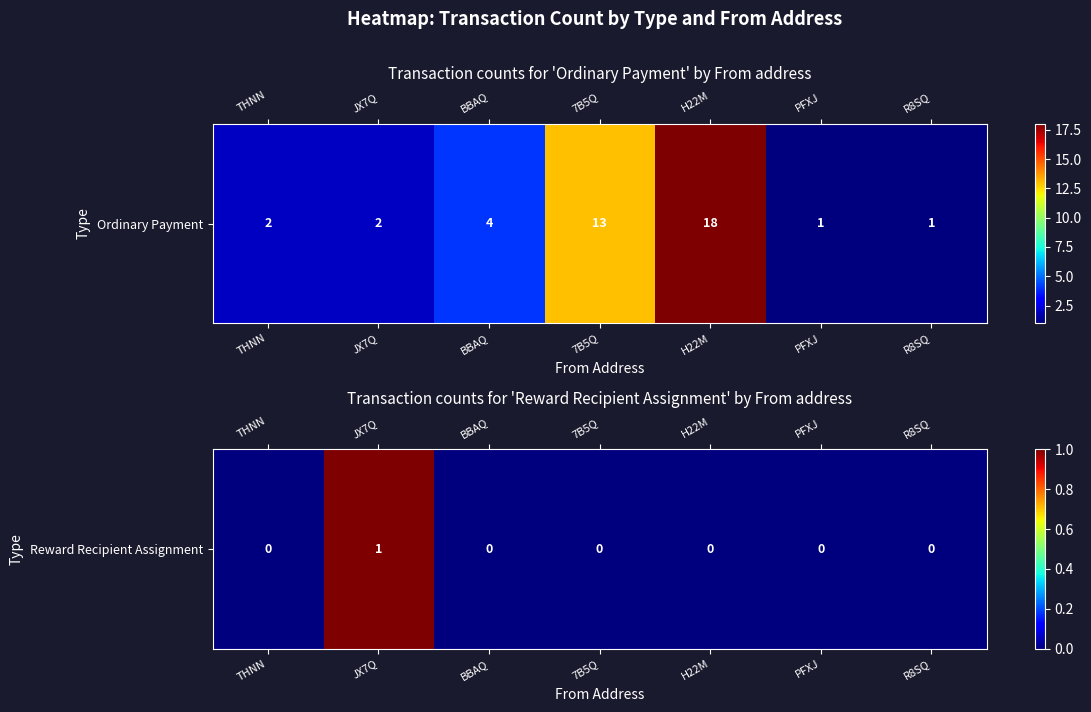

What is the difference between the maximum and second lowest values?

1